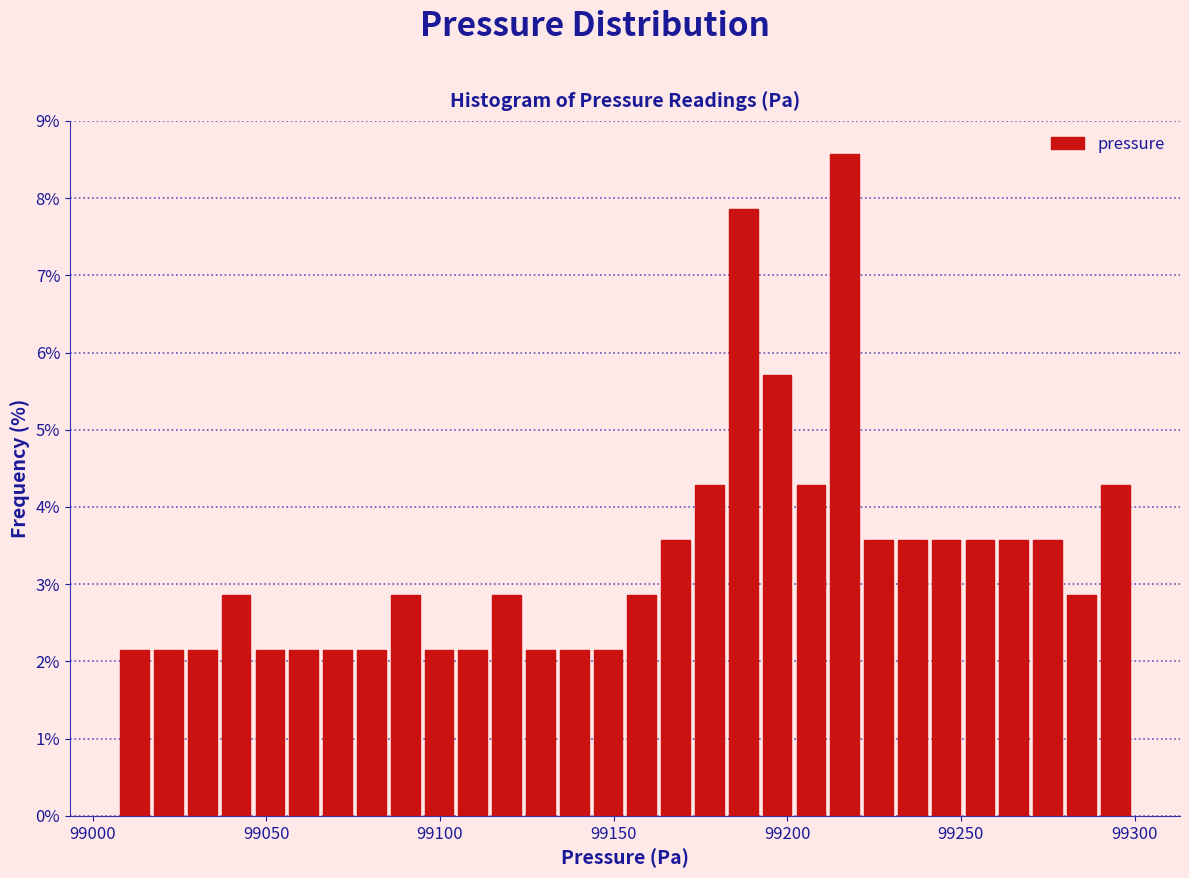

Read against the x-axis, roughly where is the centre of the tallest bar?

99215